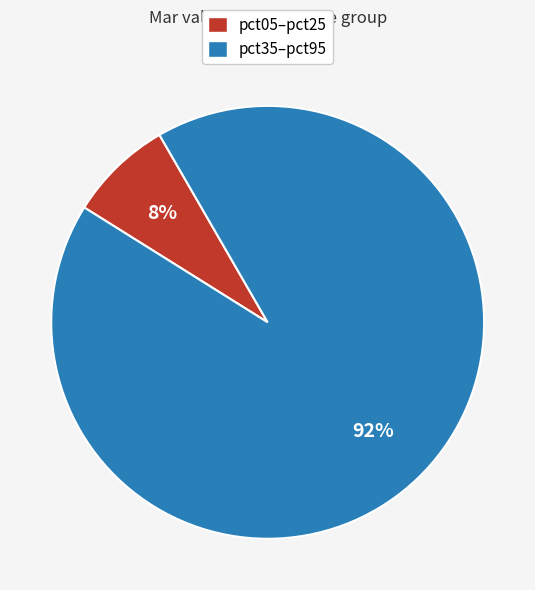

Is there any slice that represents more than half of the pie?

Yes